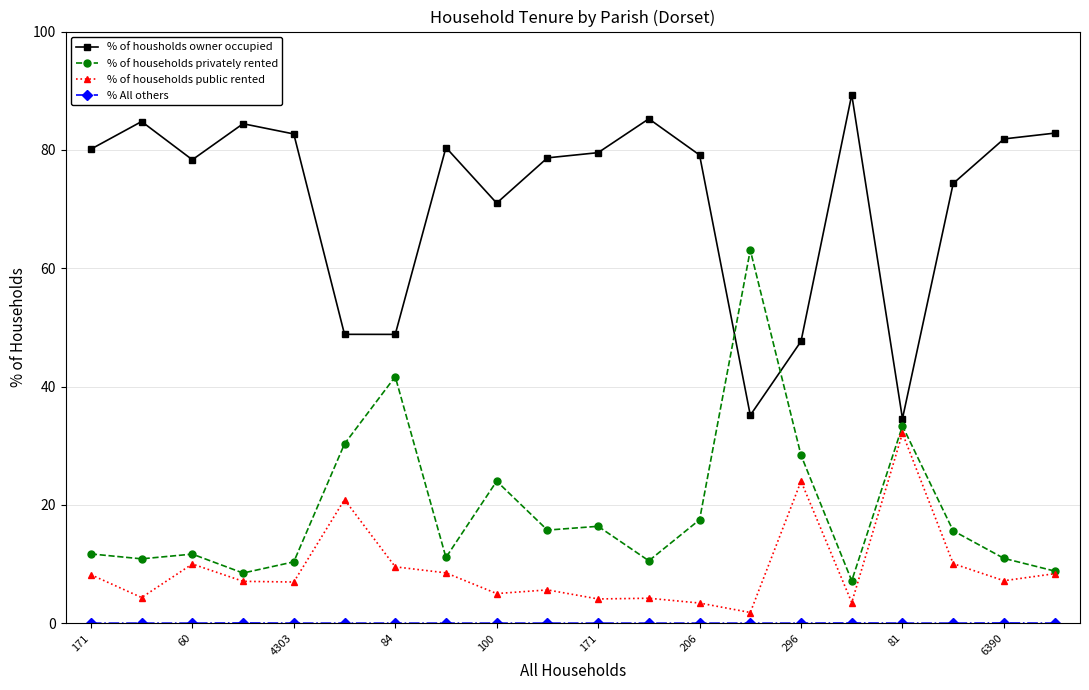

Which series ends up on top after the final intersection of % of housholds owner occupied and % of households privately rented?

% of housholds owner occupied